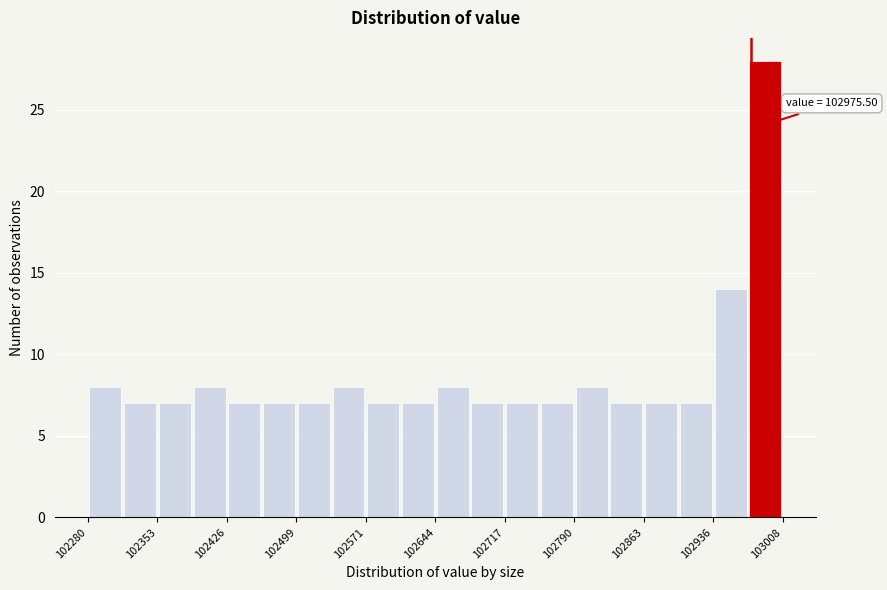

Around what value on the x-axis is the tallest bar? Give the approximate position of its centre, as read against the axis.

102990